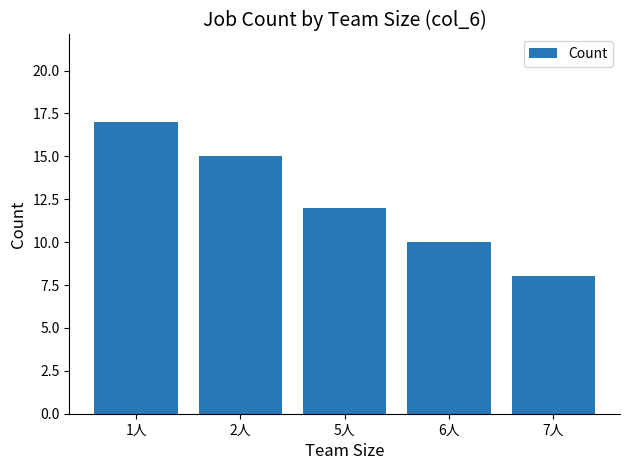

Are the bars grouped side by side (vs. stacked)?

No